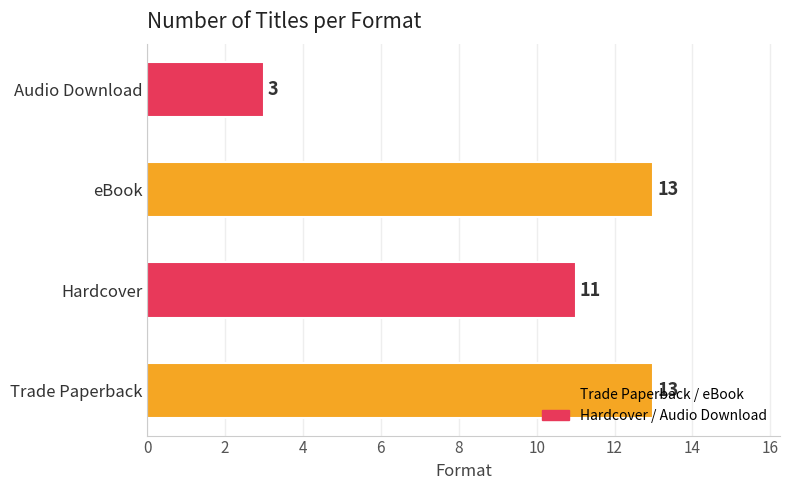

What is the difference between the maximum and minimum values?

10